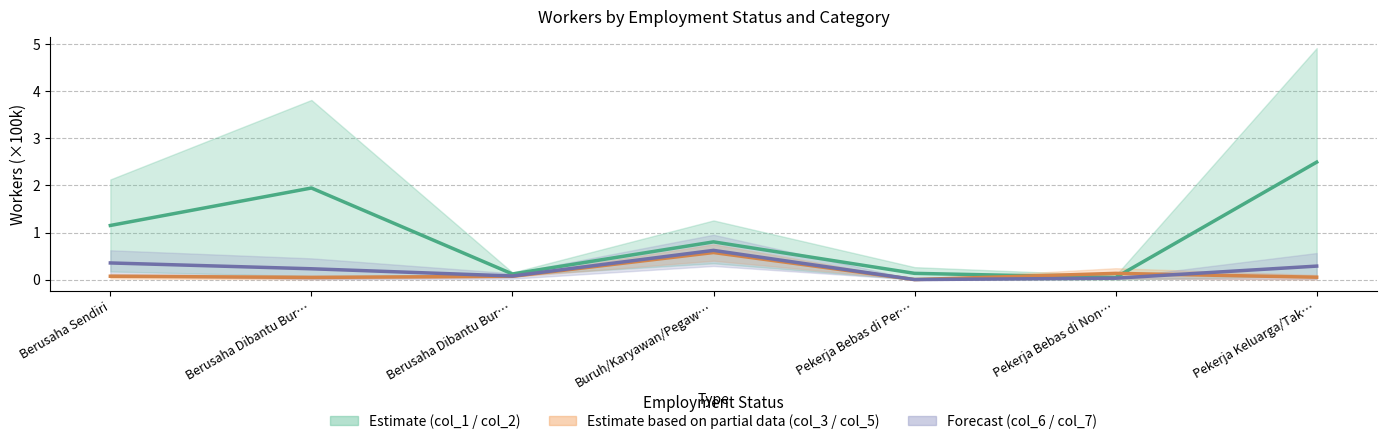

The value of col_6 at Pekerja Keluarga/Tak… is 0.3. True or false?

True